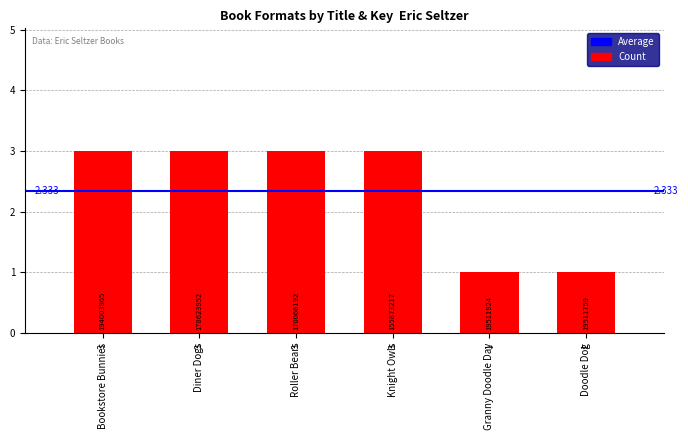

True or false: the data shows 1 at Doodle Dog.

True